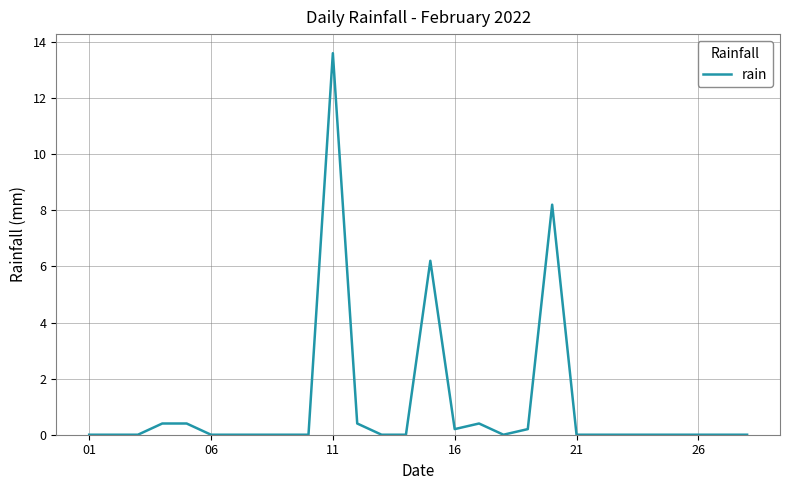

What is the difference between the maximum and minimum values?

13.6